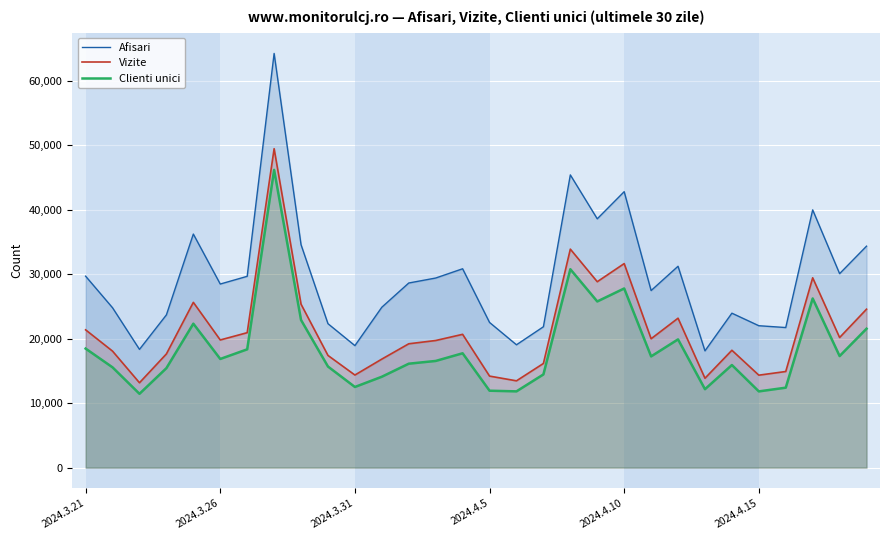

What is the difference between the maximum and minimum values in the Afisari series?

46162